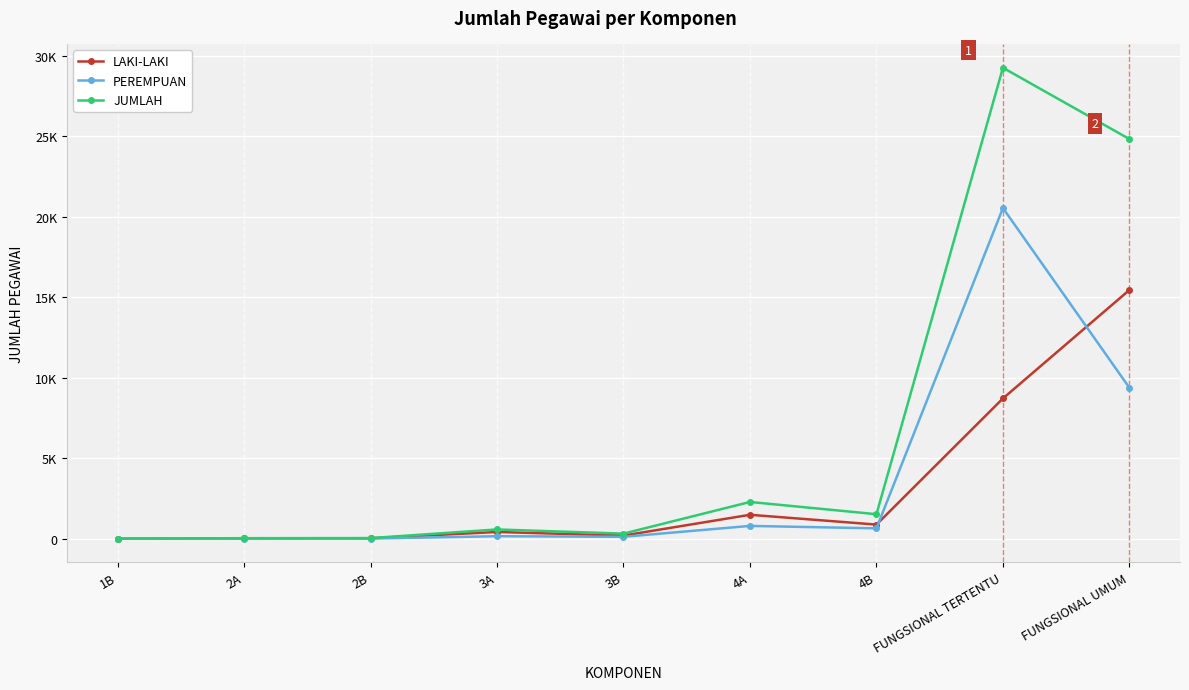

True or false: JUMLAH and LAKI-LAKI intersect in this chart.

False